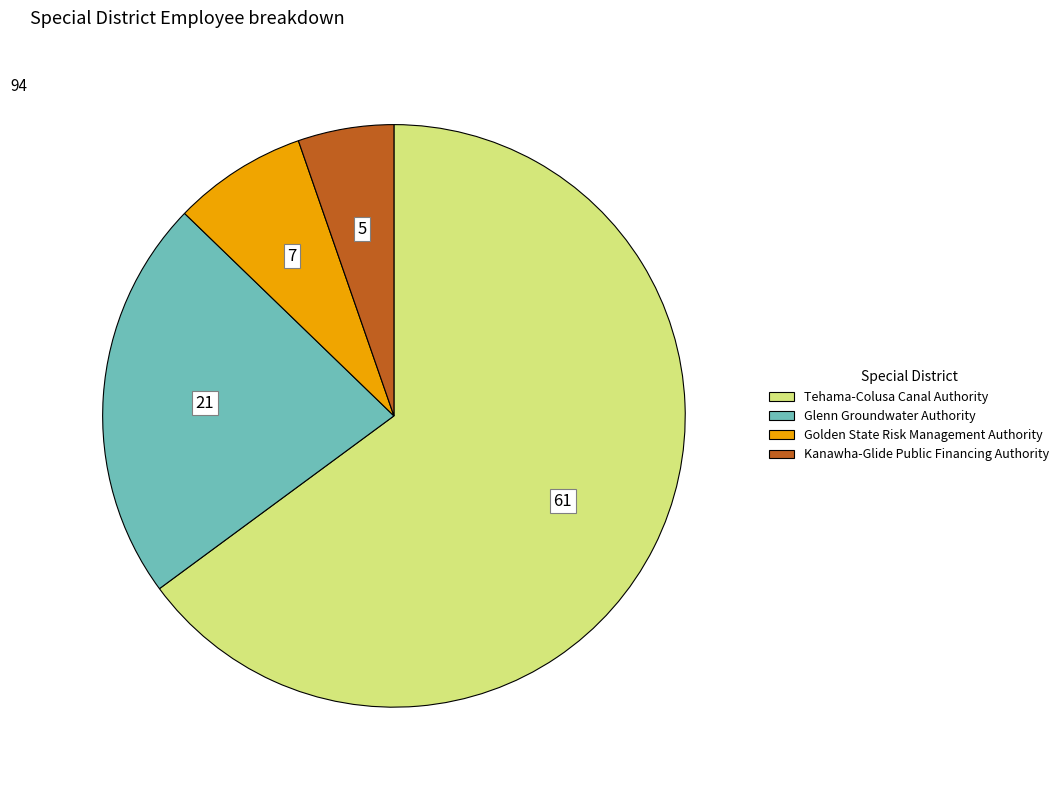

Which slice is the largest?

Tehama-Colusa Canal Authority